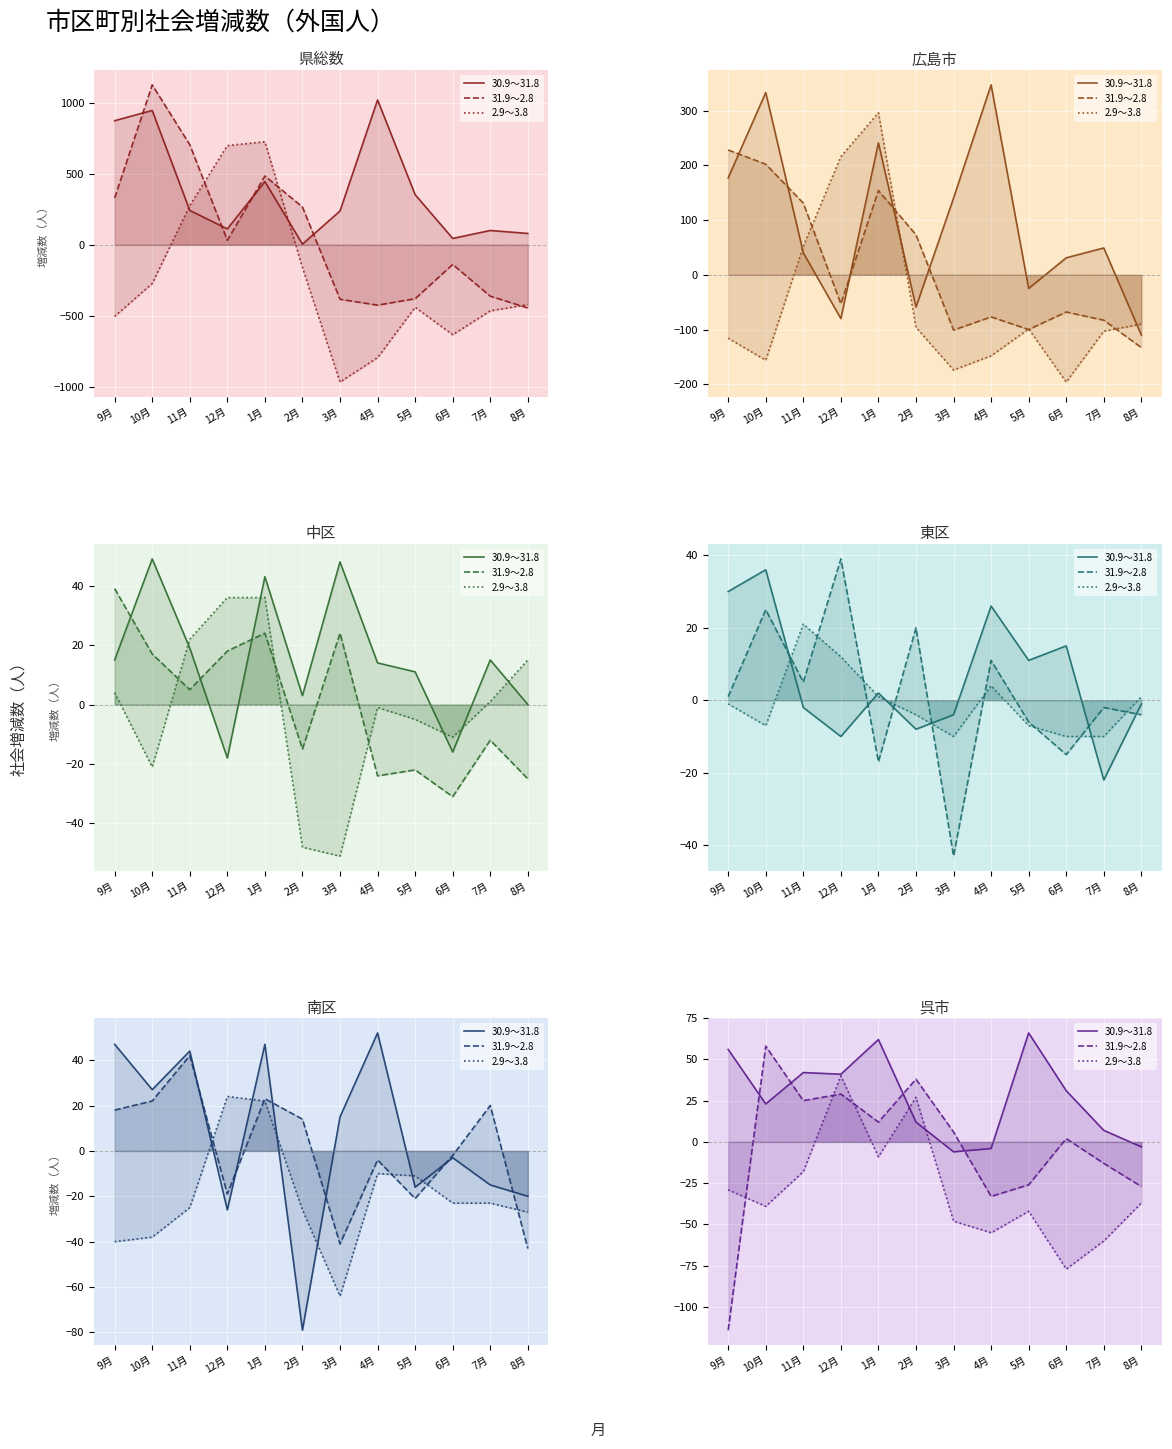

At which label does 31.9～2.8 reach its peak?

10月